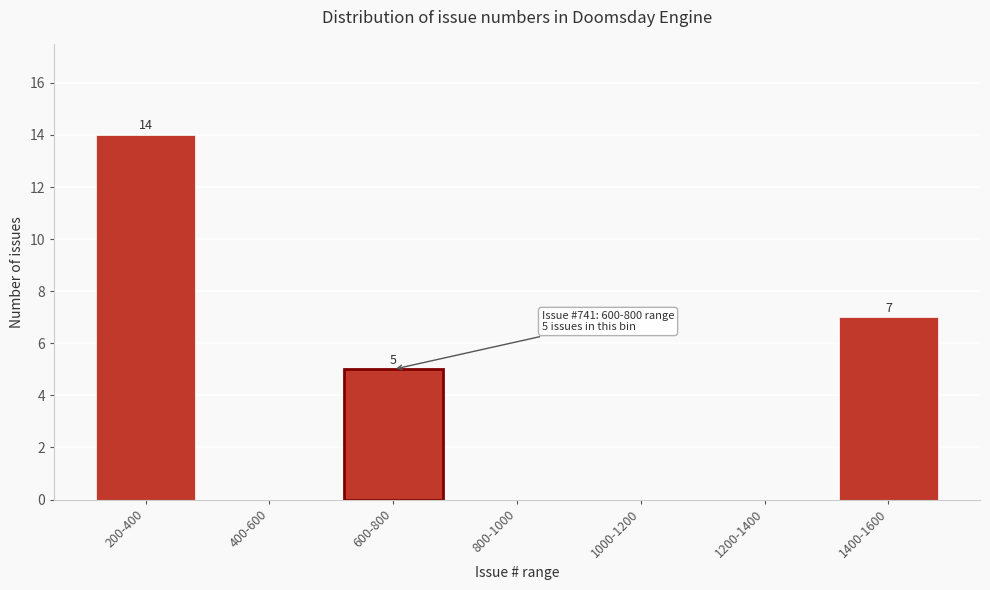

Reading right to left, list all the values displayed in this chart.

1400-1600=7	1200-1400=0	1000-1200=0	800-1000=0	600-800=5	400-600=0	200-400=14